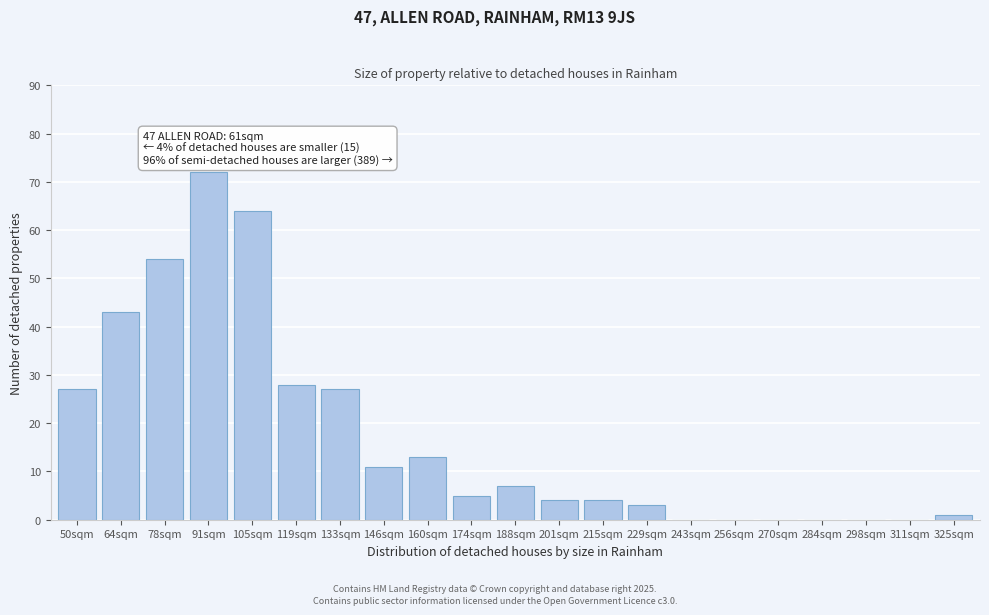

Reading left to right, extract all data points from this chart.

50sqm=27	64sqm=43	78sqm=54	91sqm=72	105sqm=64	119sqm=28	133sqm=27	146sqm=11	160sqm=13	174sqm=5	188sqm=7	201sqm=4	215sqm=4	229sqm=3	243sqm=0	256sqm=0	270sqm=0	284sqm=0	298sqm=0	311sqm=0	325sqm=1